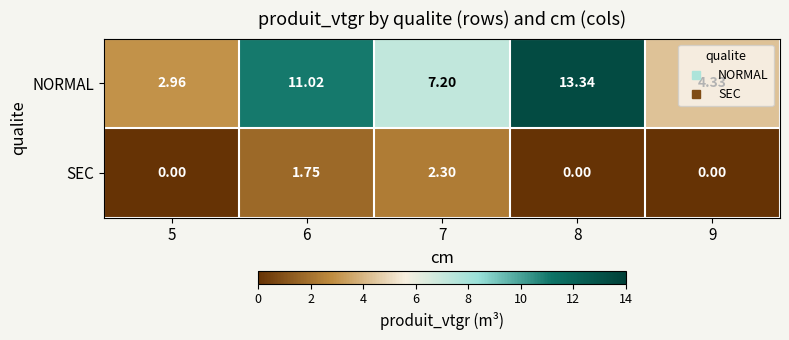

Which series changed the most between 5 and 6?

NORMAL